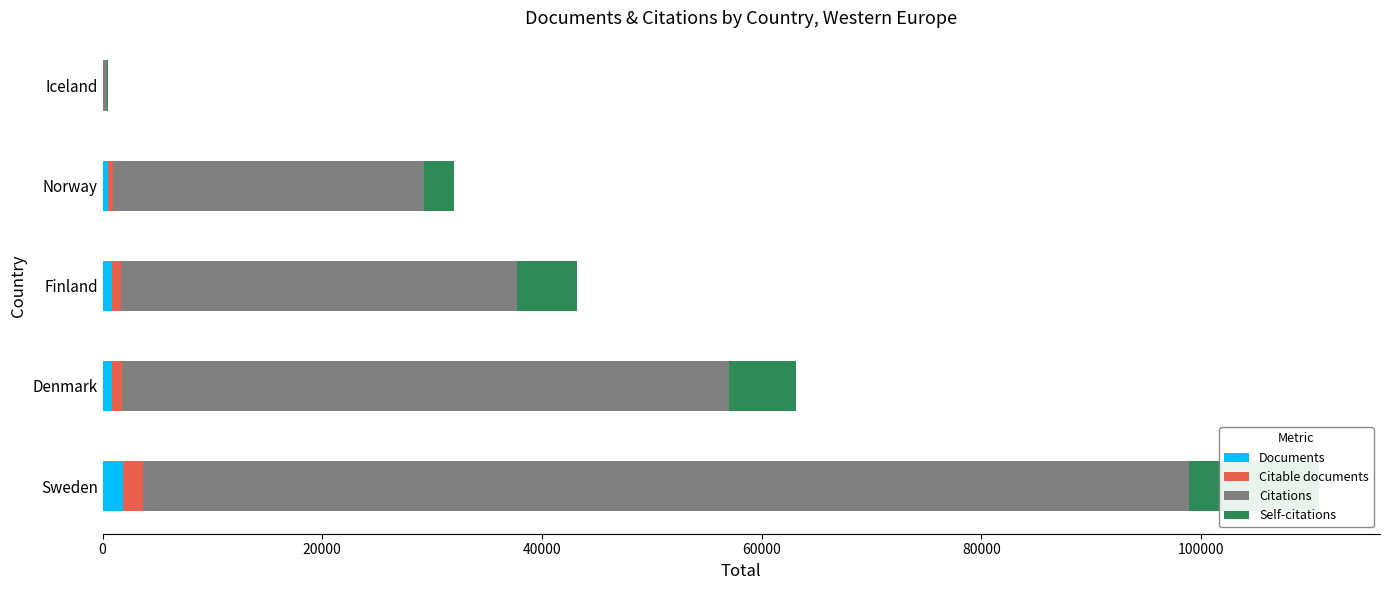

Reading left to right, what are all the values shown in this chart?

Documents: 1837	895	859	485	15
Citable documents: 1817	888	851	483	15
Citations: 95228	55276	36014	28245	412
Self-citations: 11853	6039	5425	2799	45